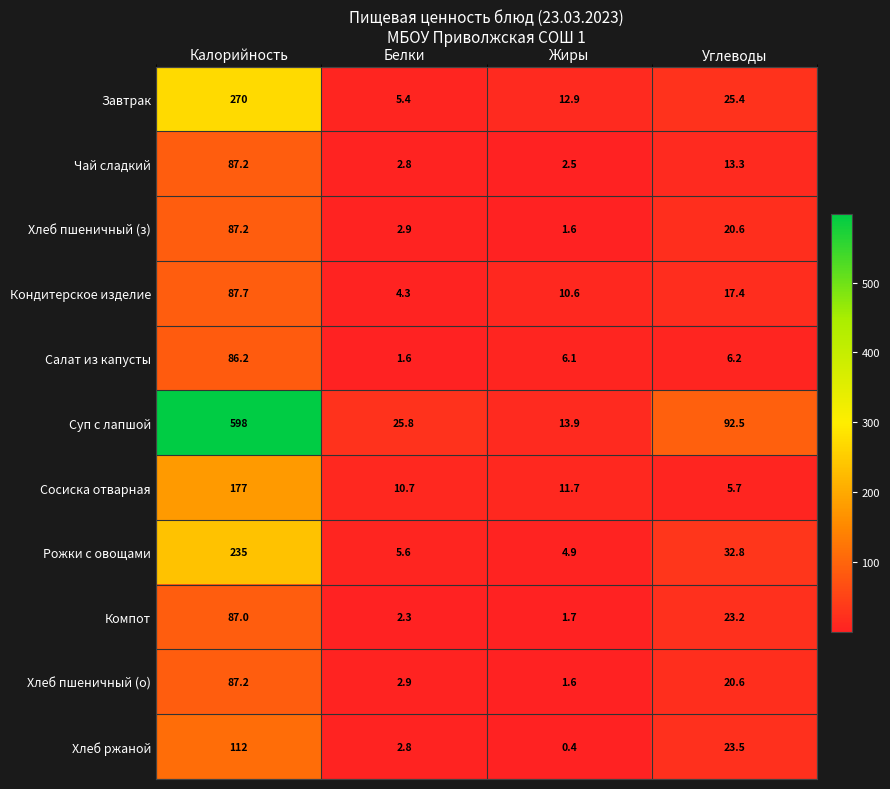

Which series has the largest range (max minus min)?

Суп с лапшой